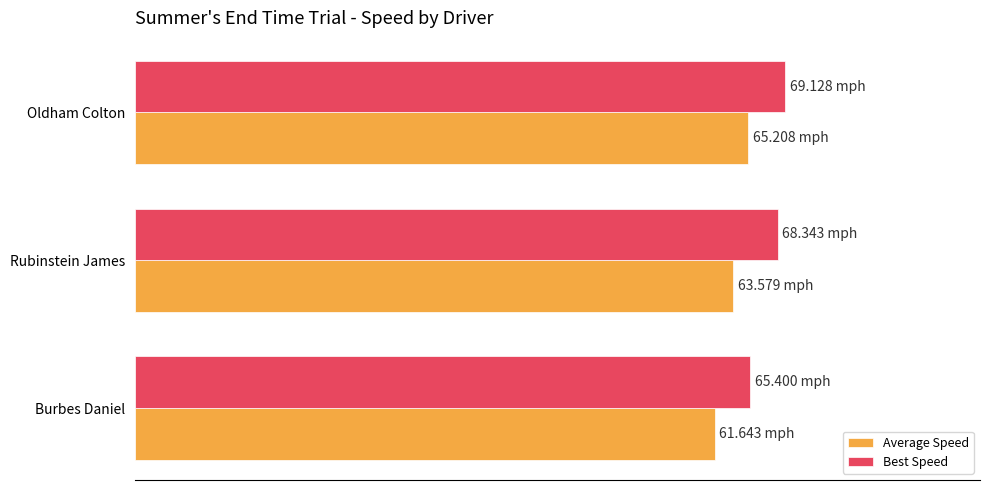

Reading left to right, what are all the values shown in this chart?

Average Speed: 65.2	63.6	61.6
Best Speed: 69.1	68.3	65.4